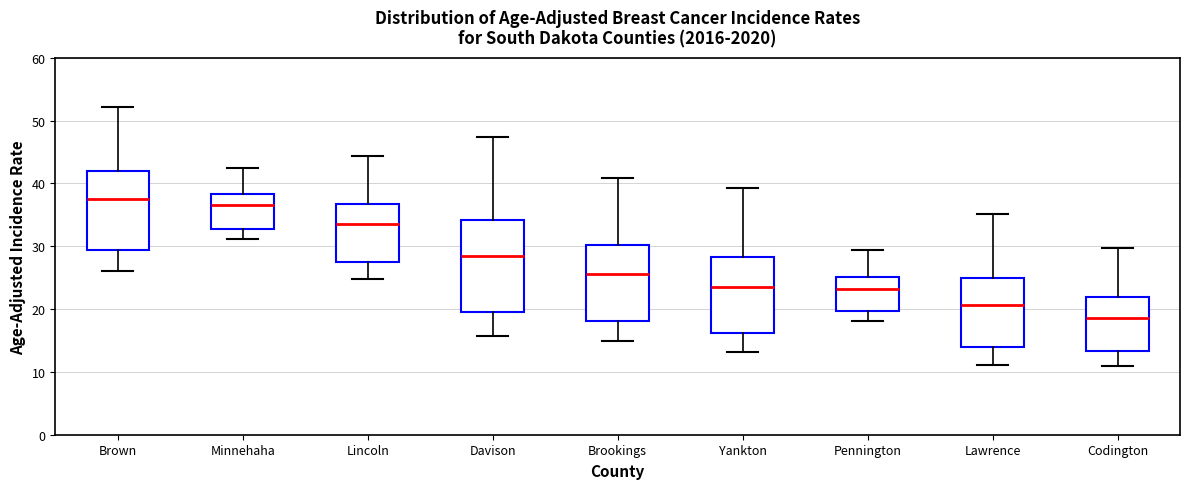

Reading left to right, transcribe this box plot: for each box, give where its median line is, the range the box spans, and where its two whiskers end, as read against the y-axis. The values are not printed on the chart, so give them approximately, as read against the axis.

Brown: median 38, box 29 to 42, whiskers 26 to 52
Minnehaha: median 37, box 33 to 38, whiskers 31 to 42
Lincoln: median 34, box 27 to 37, whiskers 25 to 44
Davison: median 28, box 20 to 34, whiskers 16 to 47
Brookings: median 26, box 18 to 30, whiskers 15 to 41
Yankton: median 24, box 16 to 28, whiskers 13 to 39
Pennington: median 23, box 20 to 25, whiskers 18 to 29
Lawrence: median 21, box 14 to 25, whiskers 11 to 35
Codington: median 19, box 13 to 22, whiskers 11 to 30